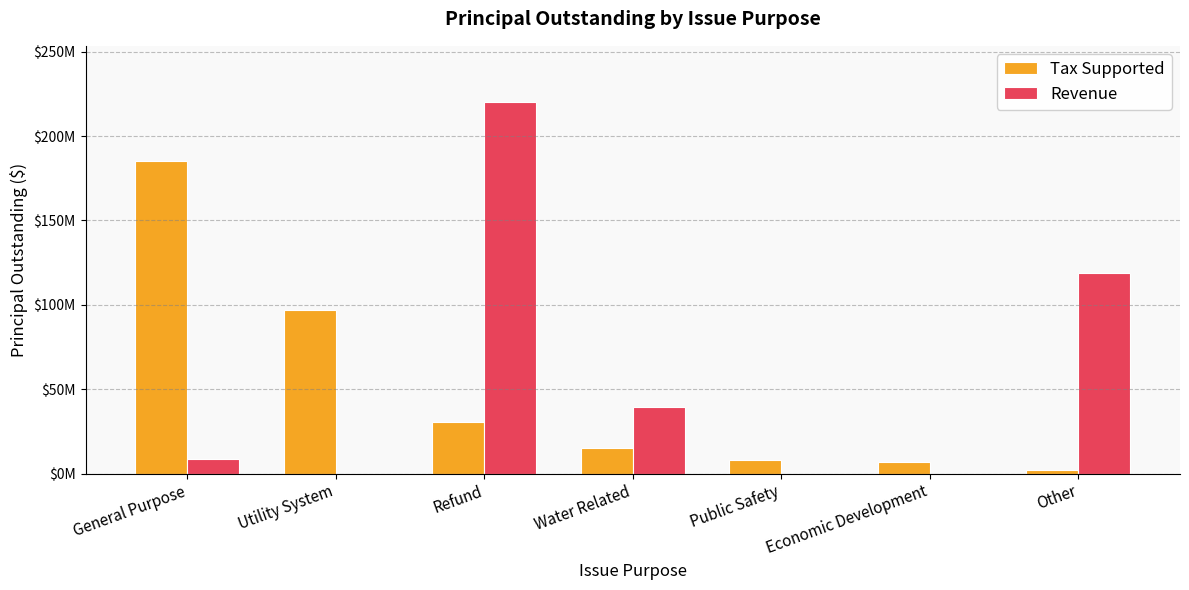

What are all the series names shown in the legend?

Tax Supported, Revenue